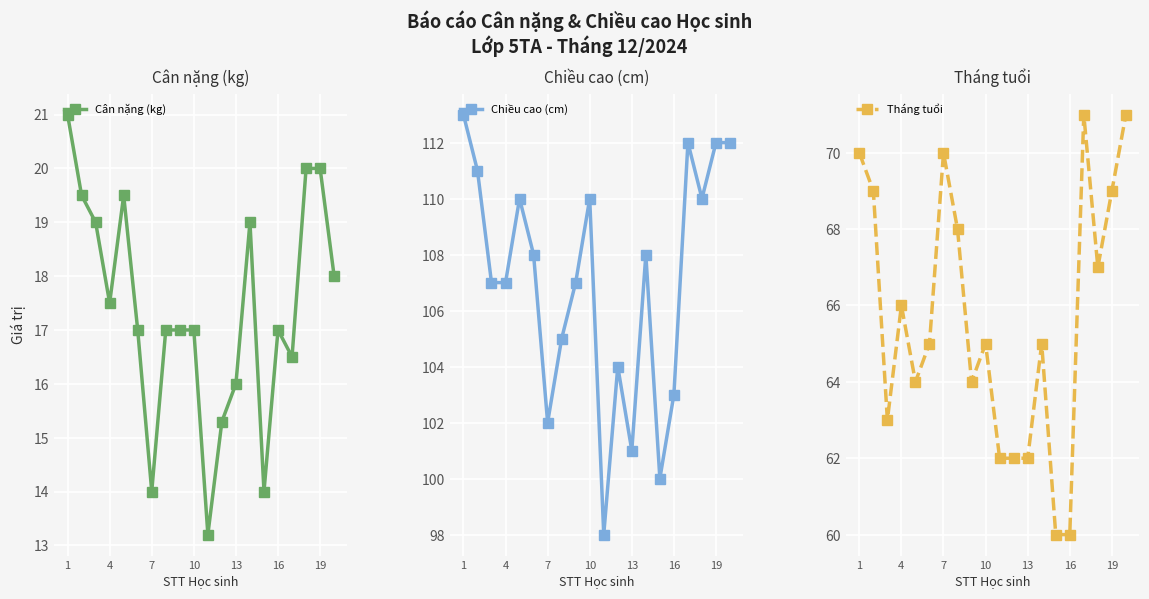

How many data points in Tháng tuổi are above 65?

9